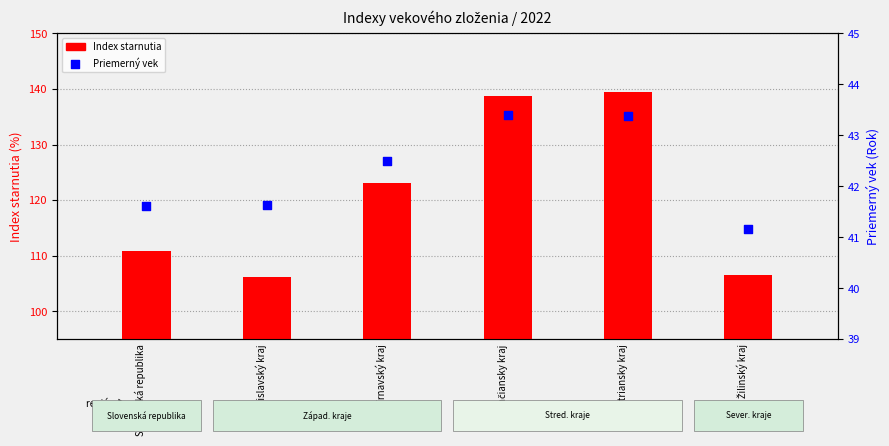

Is the value of Priemerný vek at Žilinský kraj greater than the value of Index starnutia at Nitriansky kraj?

No